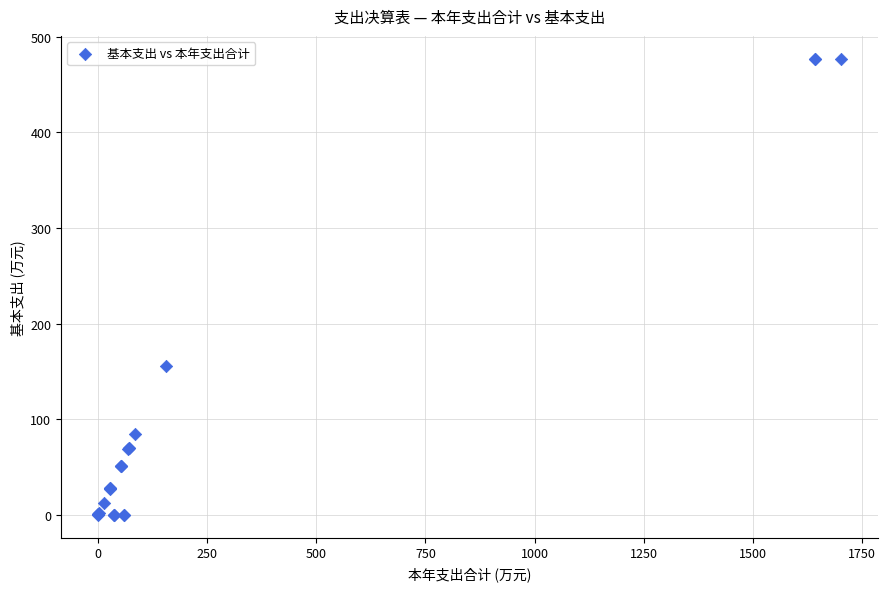

What Y value in the scatter plot is closest to 238?

155.4